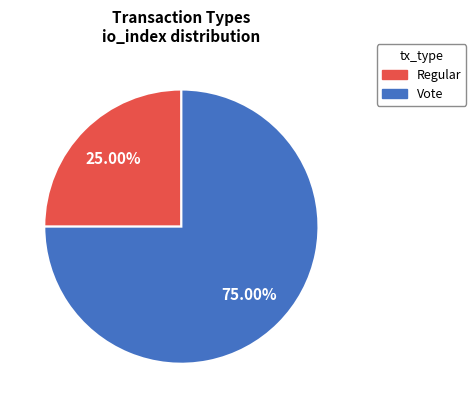

Is it true that Vote is 75% of the pie?

True